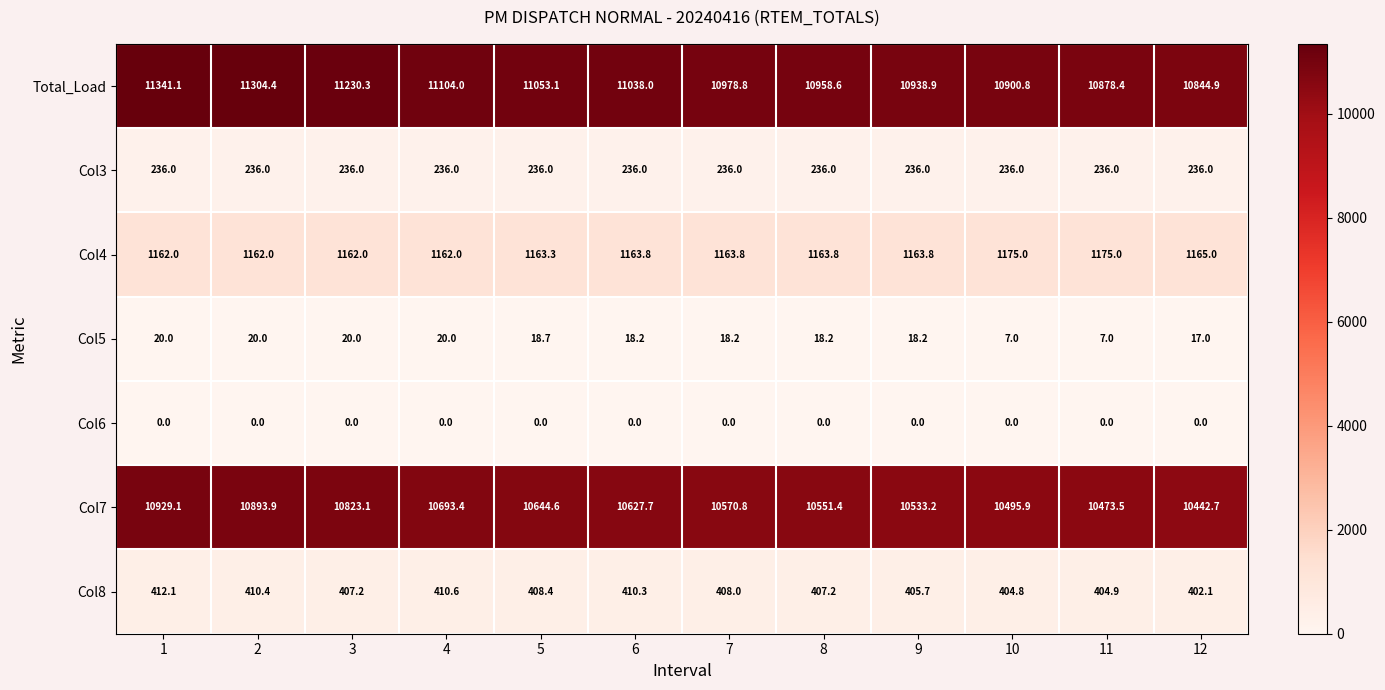

Which series has the largest range (max minus min)?

Total_Load